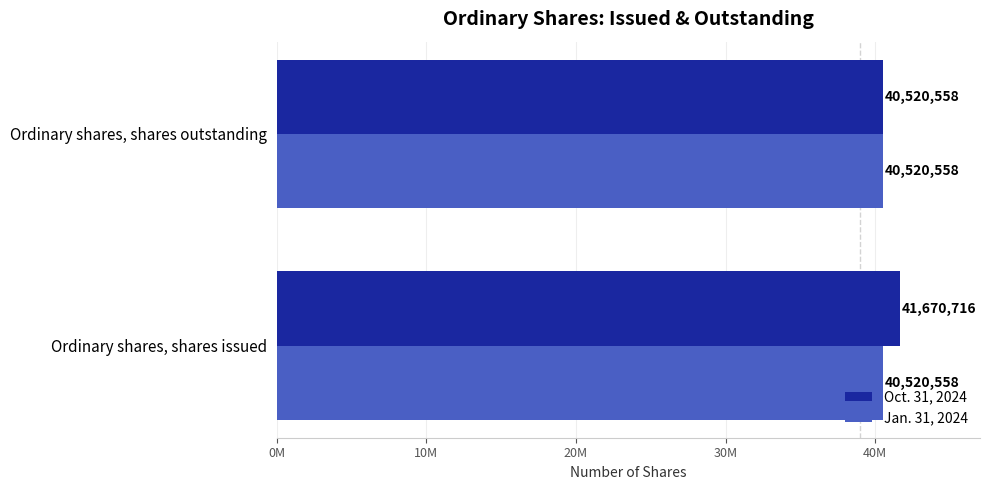

Reading right to left, list all the values displayed in this chart.

Oct. 31, 2024: 40520558.0	41670716.0
Jan. 31, 2024: 0.3	0.3